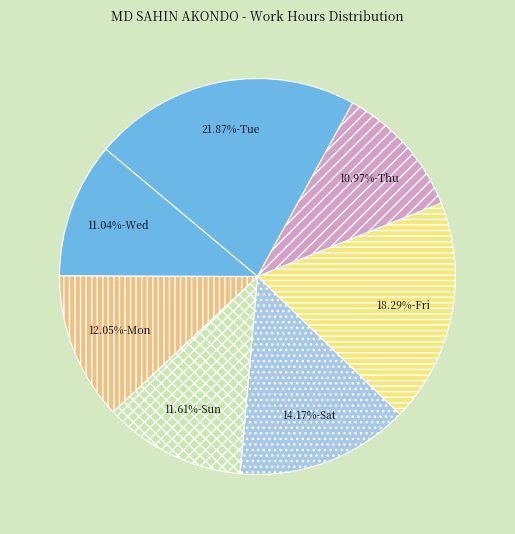

How many segments does this pie chart have?

7